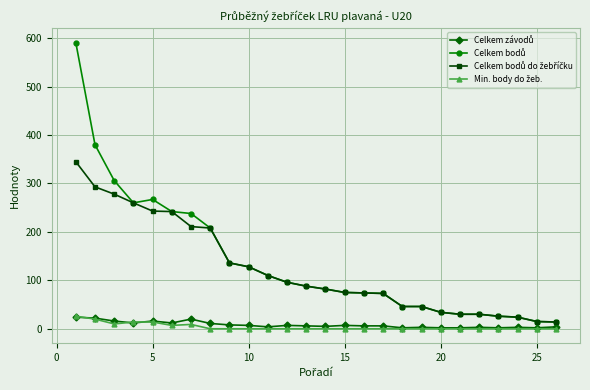

At how many categories does at least one series exceed 530?

1